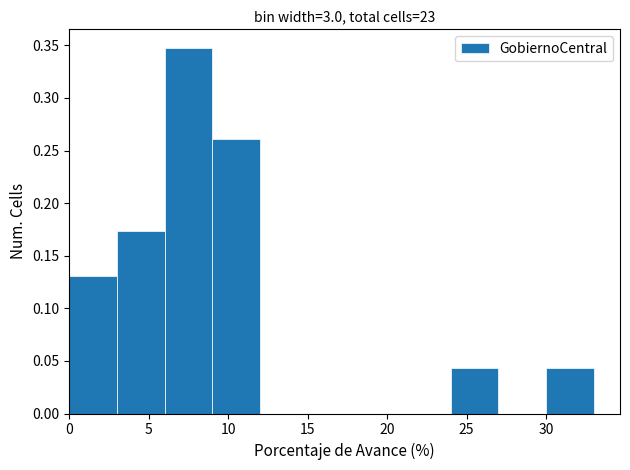

Over which range of the x-axis is the bar tallest?

6 to 9